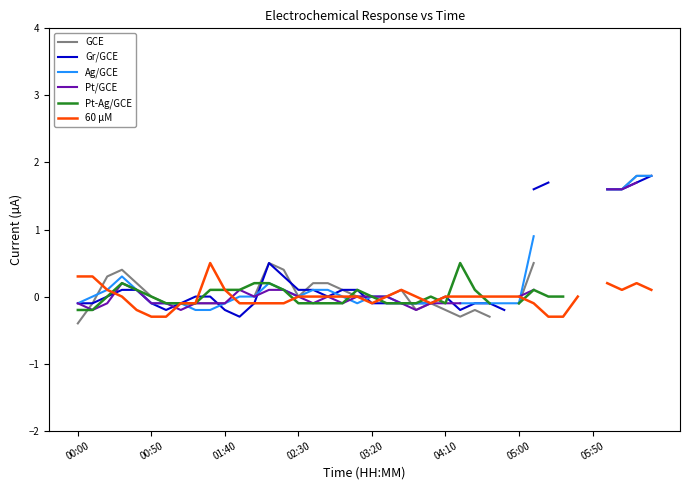

How many negative values does the Pt-Ag/GCE series have?

15